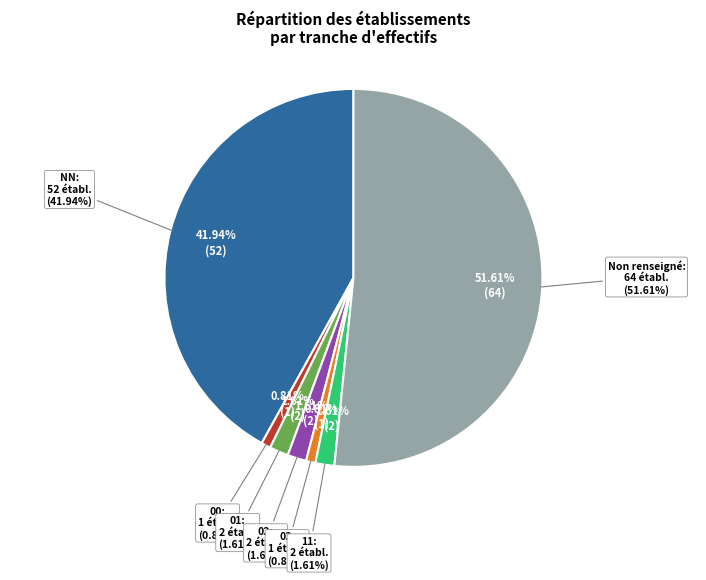

Is there any slice that represents more than half of the pie?

Yes